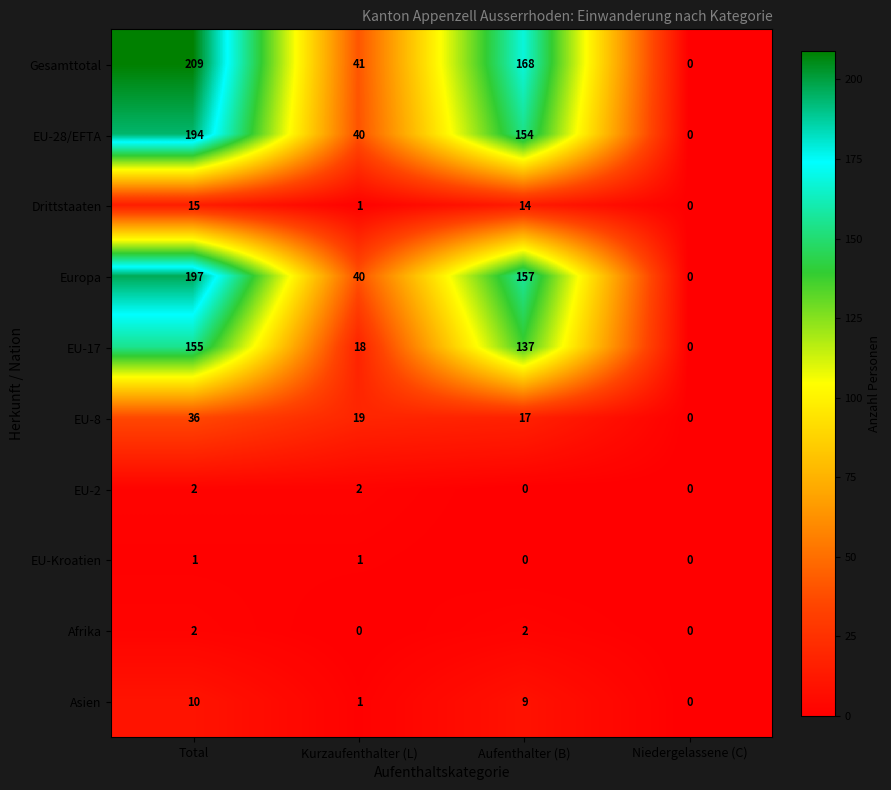

The value of EU-2 at Aufenthalter (B) is 0. True or false?

True